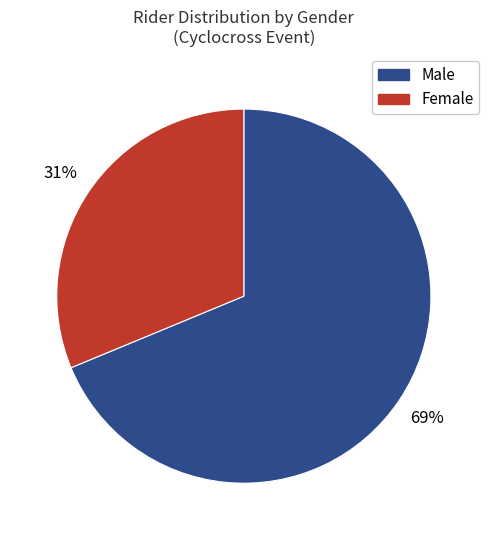

Does any single category account for the majority?

Yes